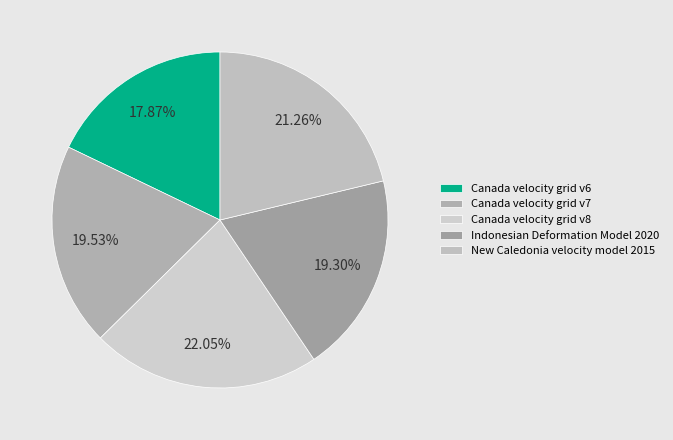

How many segments does this pie chart have?

5